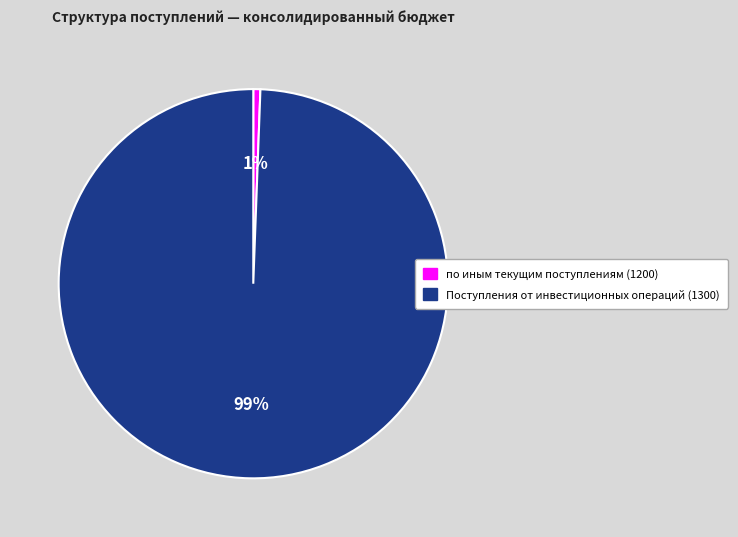

To the nearest percent, what is the combined percentage of по иным текущим поступлениям (1200) and Поступления от инвестиционных операций (1300)?

100%